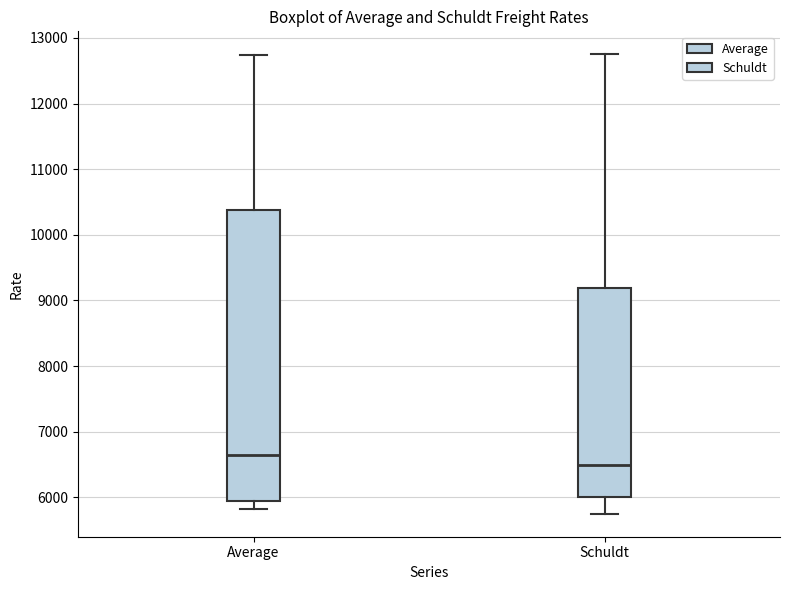

Reading left to right, read every box against the y-axis: the position of its median line, the range the box covers, and the ends of its whiskers. The values are not printed on the chart, so give them approximately, as read against the axis.

Average: median 6600, box 5900 to 10400, whiskers 5800 to 12700
Schuldt: median 6500, box 6000 to 9200, whiskers 5800 to 12800